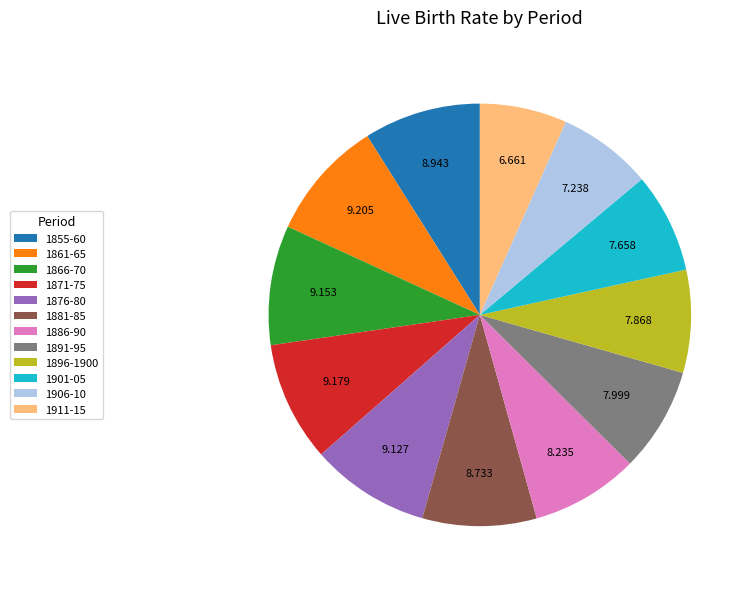

Is there any slice that represents more than half of the pie?

No